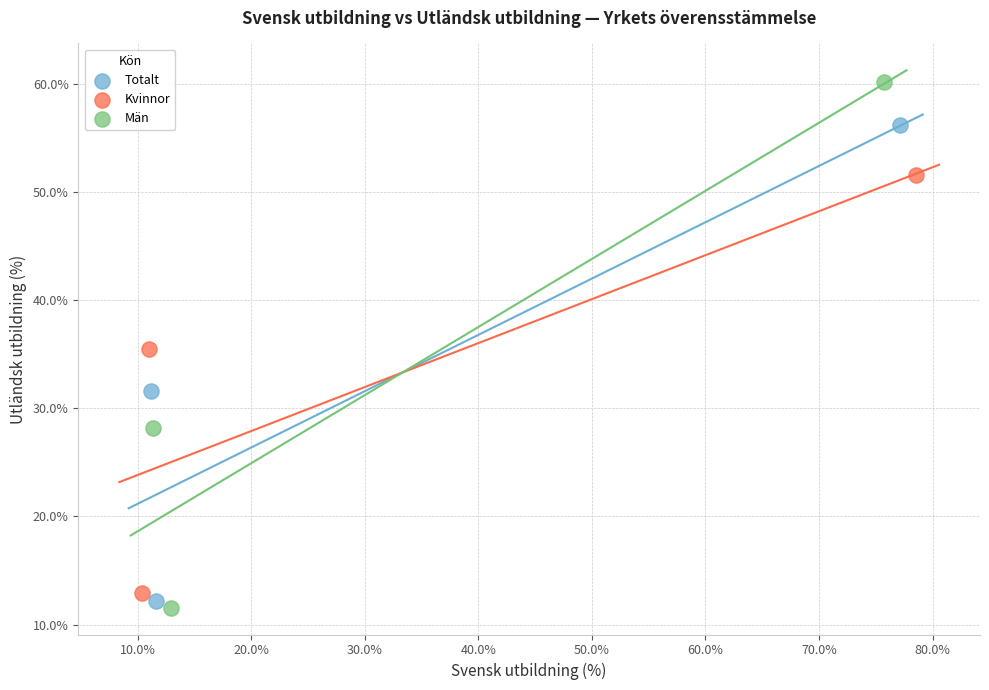

Which series reaches the maximum Y coordinate?

Män